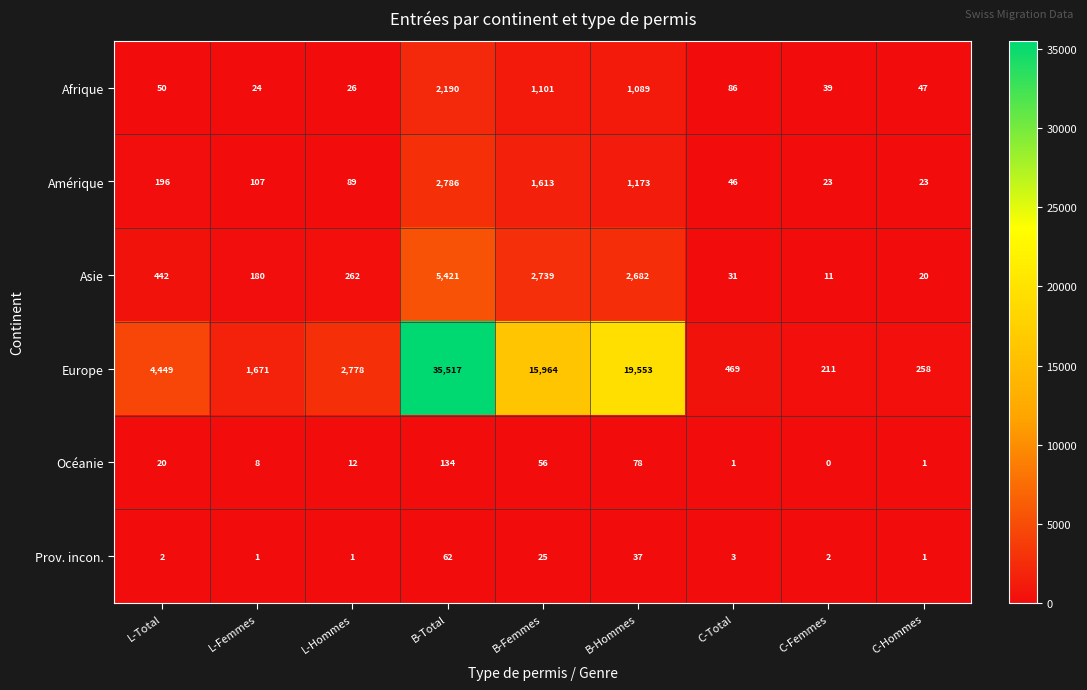

The Europe series shows 211 at C-Femmes. True or false?

True